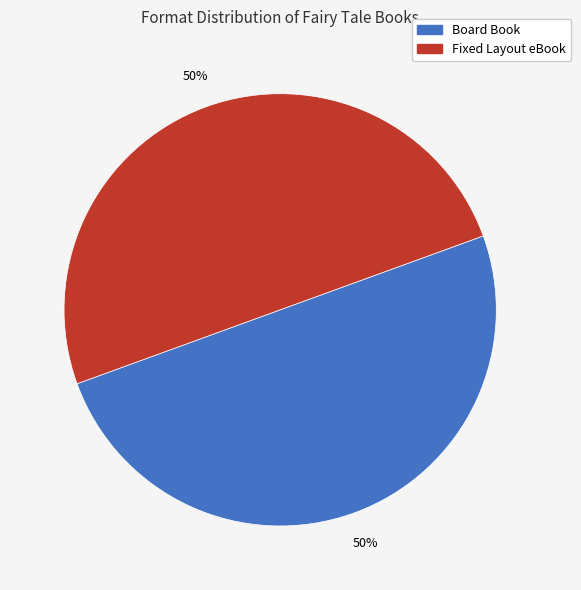

Combined, do Fixed Layout eBook and Board Book account for over 50%?

Yes